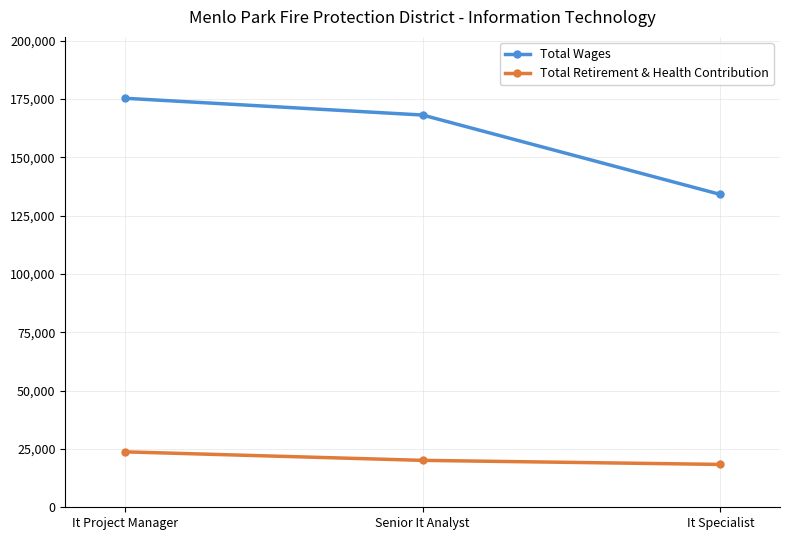

Reading left to right, what are all the values shown in this chart?

Total Wages: 175297	168100	134057
Total Retirement & Health Contribution: 23761	20106	18366